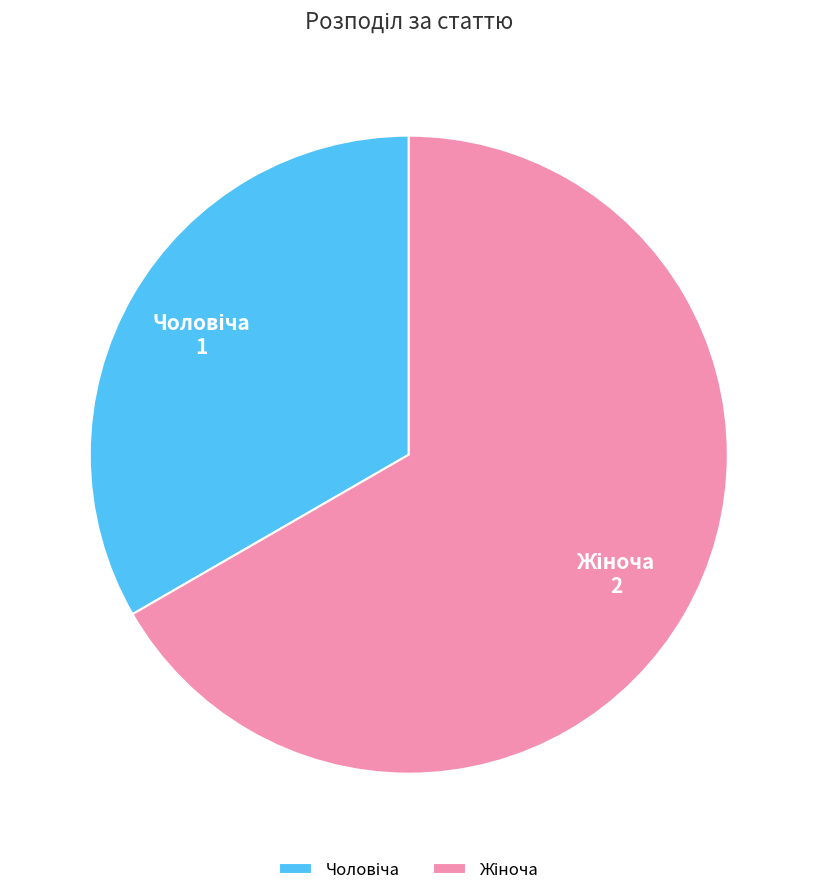

Is there a majority slice in this chart?

Yes